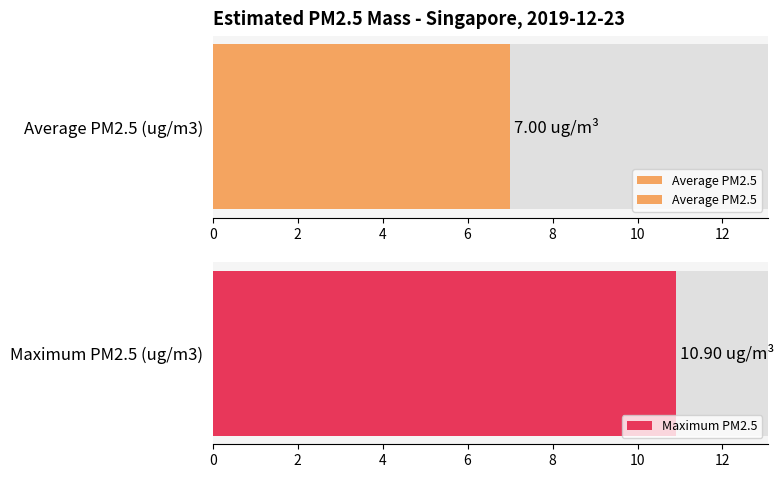

Between 15 and 12, which is larger?

15